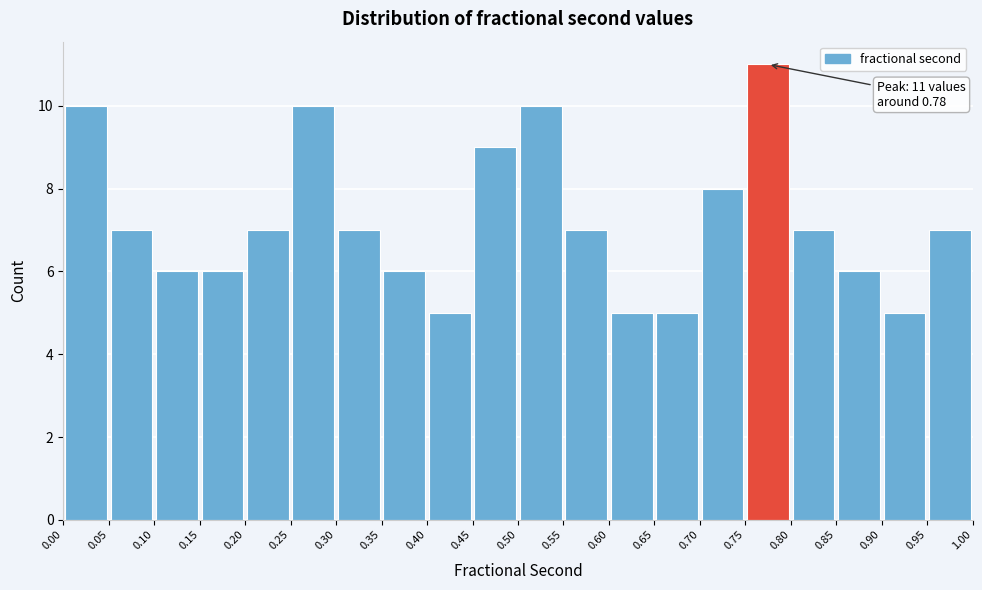

Over which range of the x-axis is the bar tallest?

0.75 to 0.80